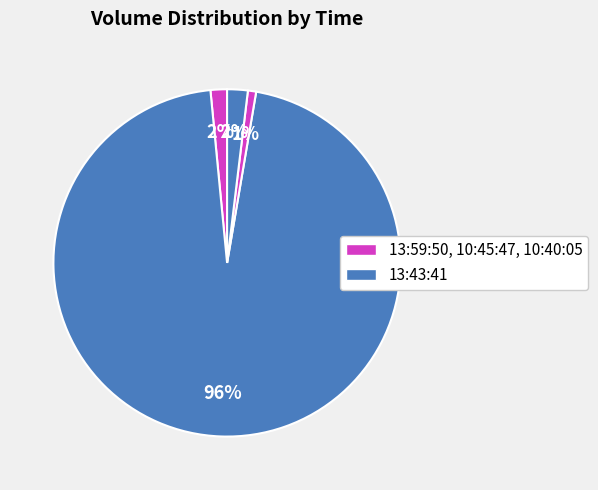

How many segments does this pie chart have?

4